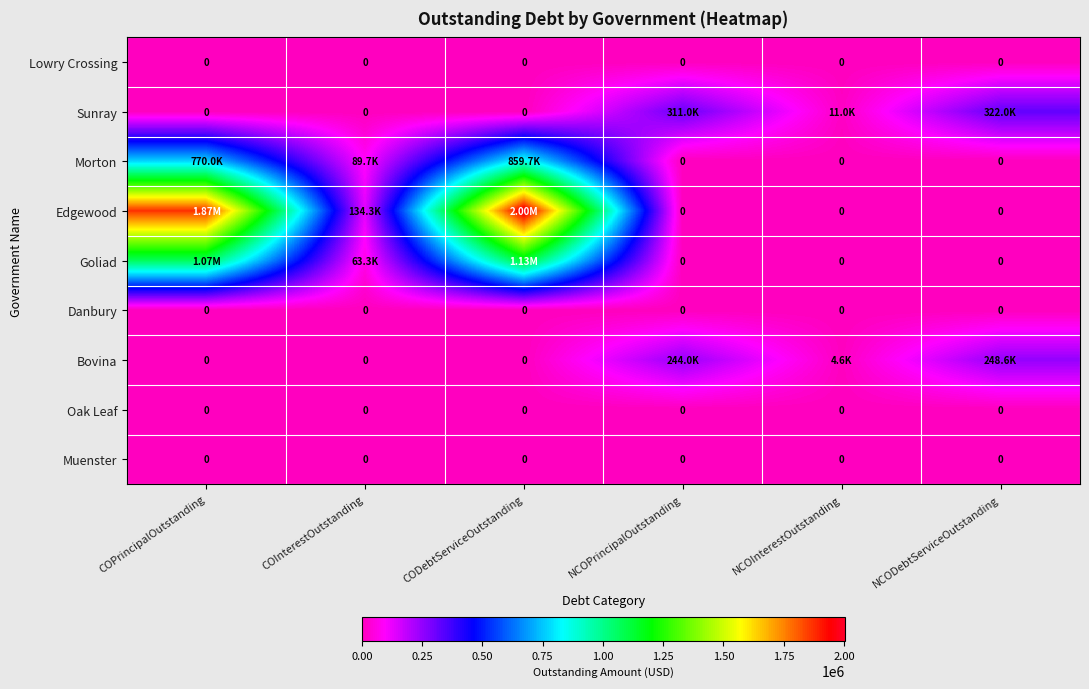

Which series changed the most between NCOPrincipalOutstanding and NCOInterestOutstanding?

Sunray